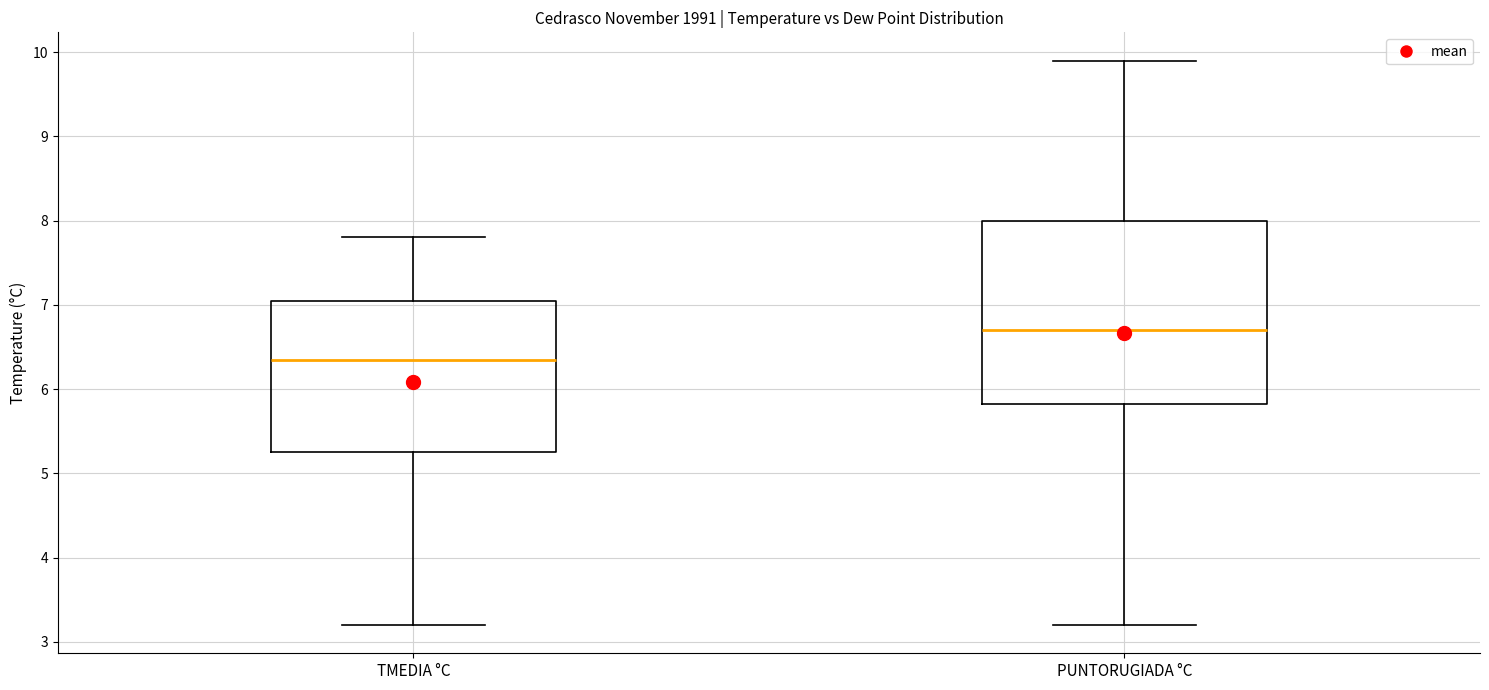

Comparing the boxes themselves (not the whiskers), which one is the tallest?

PUNTORUGIADA °C